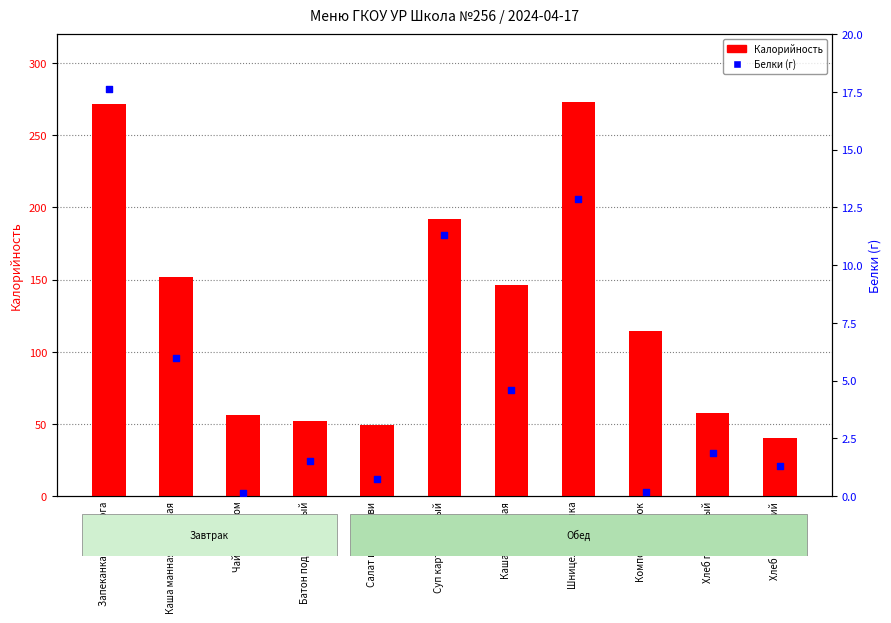

At which category is the sum across all series the highest?

Запеканка из творога